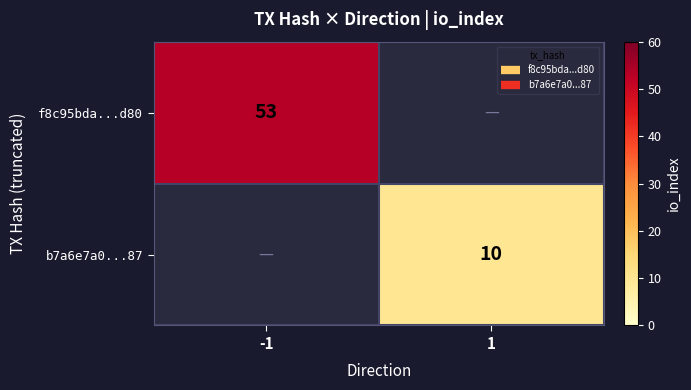

At which label is f8c95bda...d80 closest to 53?

-1